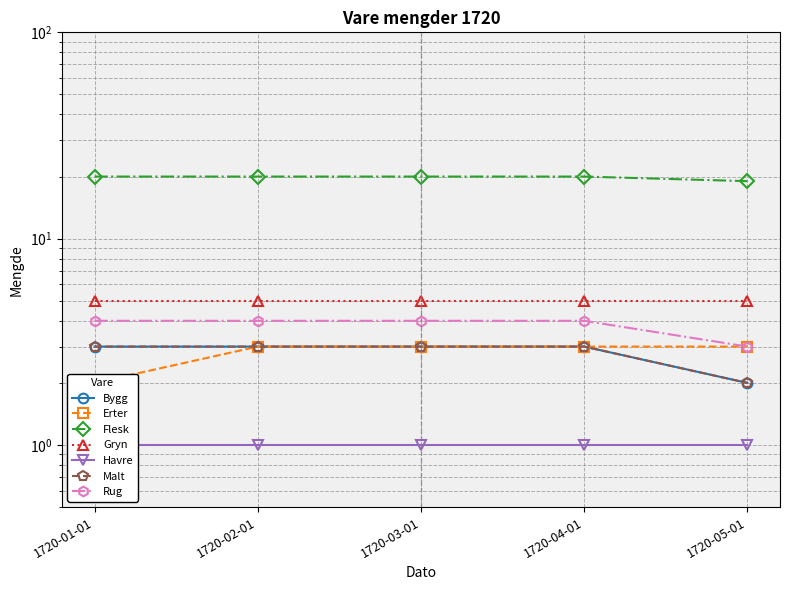

What is the lowest value of the Rug series?

3